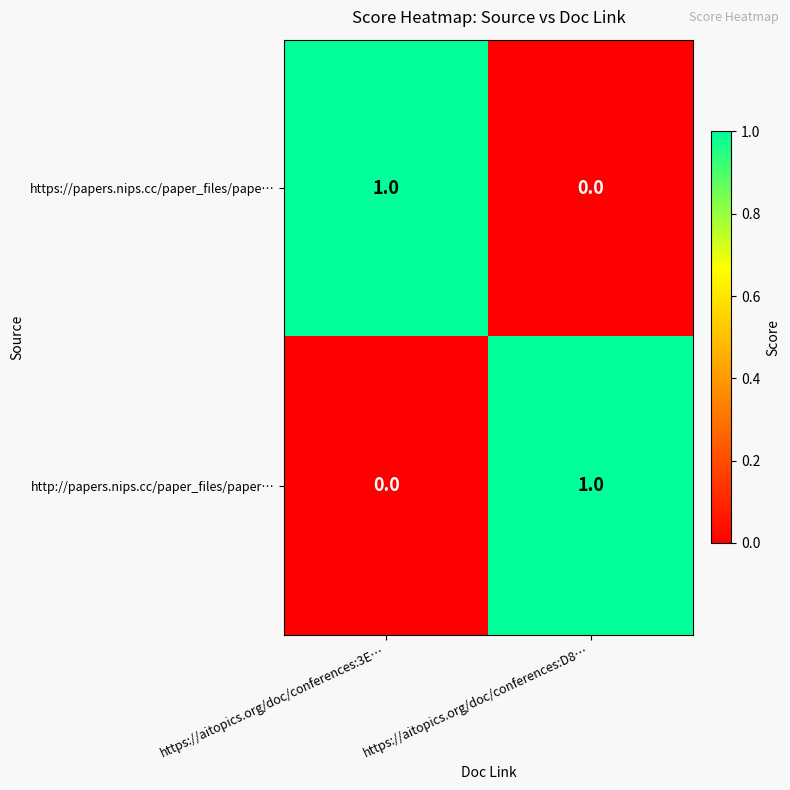

The https://papers.nips.cc/paper_files/pape… series shows 1 at https://aitopics.org/doc/conferences:3E…. True or false?

True